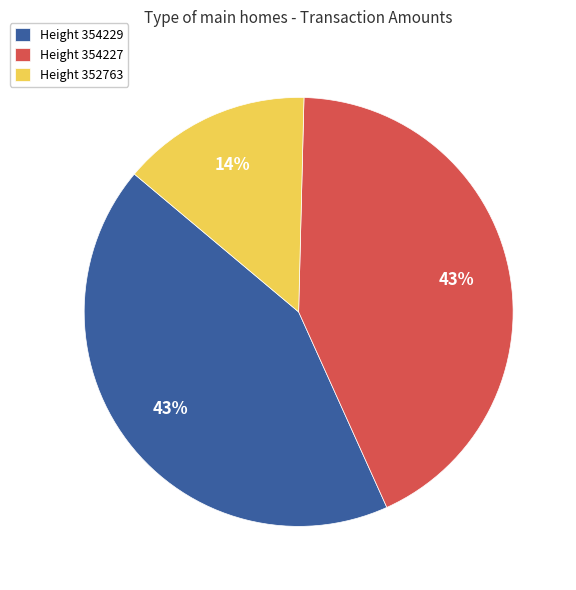

The Height 352763 slice represents 14% of the pie. True or false?

True